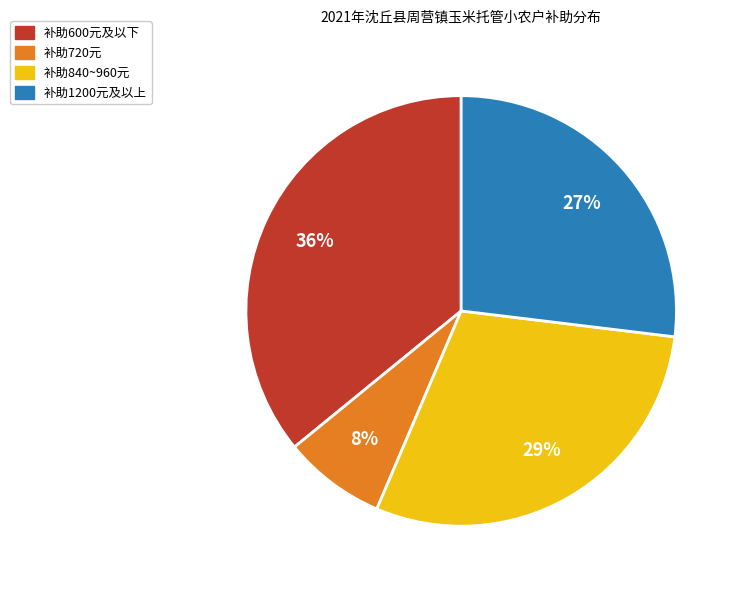

To the nearest percent, what is the difference between the largest and smallest slice percentages?

28%